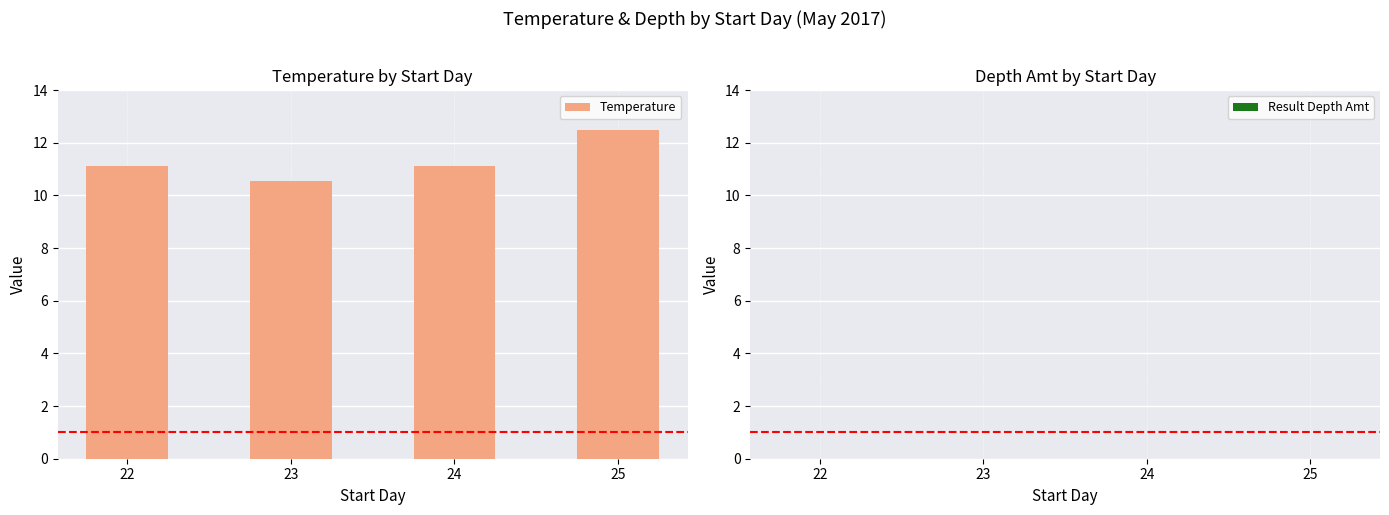

How many bars are there in total?

4